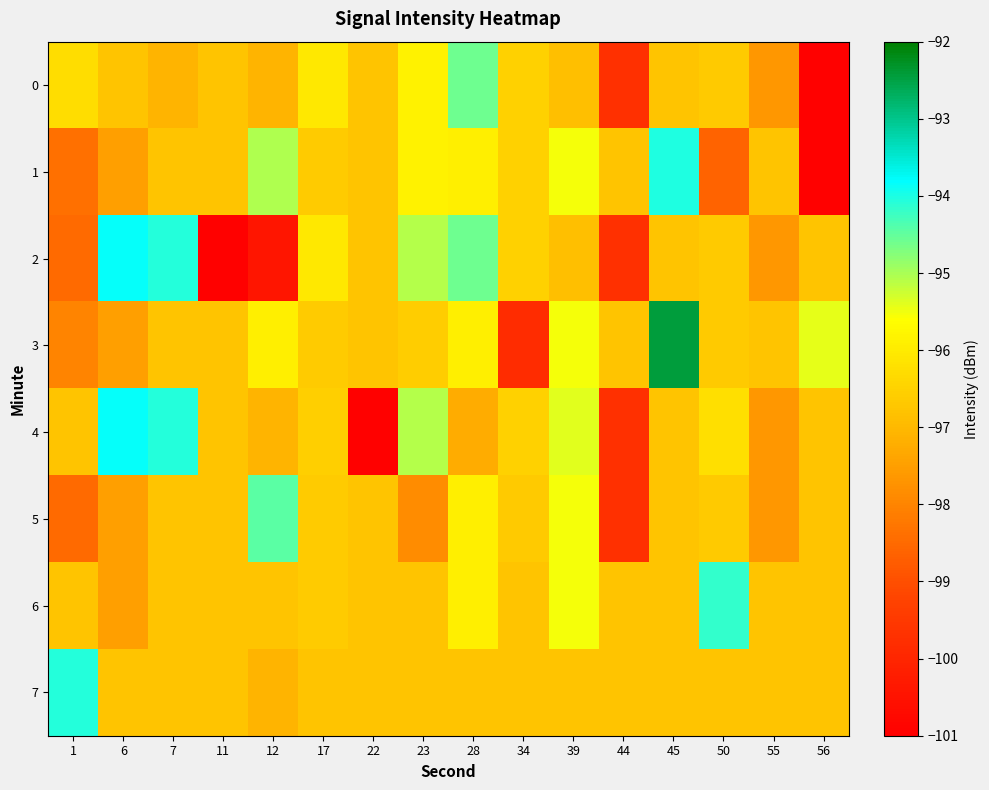

Reading left to right, transcribe all the data shown in this chart.

0: 1=-96.3	6=-96.8	7=-97.1	11=-96.8	12=-97.1	17=-96.0	22=-96.8	23=-95.9	28=-94.6	34=-96.5	39=-96.9	44=-99.7	45=-96.8	50=-96.7	55=-97.7	56=-100.9
1: 1=-98.4	6=-97.5	7=-96.8	11=-96.8	12=-95.0	17=-96.6	22=-96.8	23=-95.9	28=-95.9	34=-96.5	39=-95.5	44=-96.8	45=-94.0	50=-98.6	55=-96.8	56=-100.9
2: 1=-98.5	6=-93.8	7=-94.0	11=-100.9	12=-100.4	17=-96.0	22=-96.8	23=-95.1	28=-94.6	34=-96.5	39=-96.9	44=-99.7	45=-96.8	50=-96.7	55=-97.7	56=-96.8
3: 1=-98.0	6=-97.5	7=-96.8	11=-96.8	12=-95.9	17=-96.6	22=-96.8	23=-96.6	28=-95.9	34=-99.8	39=-95.5	44=-96.8	45=-92.4	50=-96.7	55=-96.8	56=-95.4
4: 1=-96.8	6=-93.8	7=-94.0	11=-96.8	12=-97.1	17=-96.6	22=-100.9	23=-95.1	28=-97.3	34=-96.5	39=-95.4	44=-99.7	45=-96.8	50=-96.2	55=-97.7	56=-96.8
5: 1=-98.5	6=-97.5	7=-96.8	11=-96.8	12=-94.5	17=-96.6	22=-96.8	23=-97.8	28=-95.9	34=-96.7	39=-95.5	44=-99.7	45=-96.8	50=-96.7	55=-97.7	56=-96.8
6: 1=-96.8	6=-97.5	7=-96.8	11=-96.8	12=-96.8	17=-96.6	22=-96.8	23=-96.8	28=-95.9	34=-96.8	39=-95.5	44=-96.8	45=-96.8	50=-94.2	55=-96.8	56=-96.8
7: 1=-94.0	6=-96.8	7=-96.8	11=-96.8	12=-97.1	17=-96.8	22=-96.8	23=-96.8	28=-96.8	34=-96.8	39=-96.8	44=-96.8	45=-96.8	50=-96.8	55=-96.8	56=-96.8